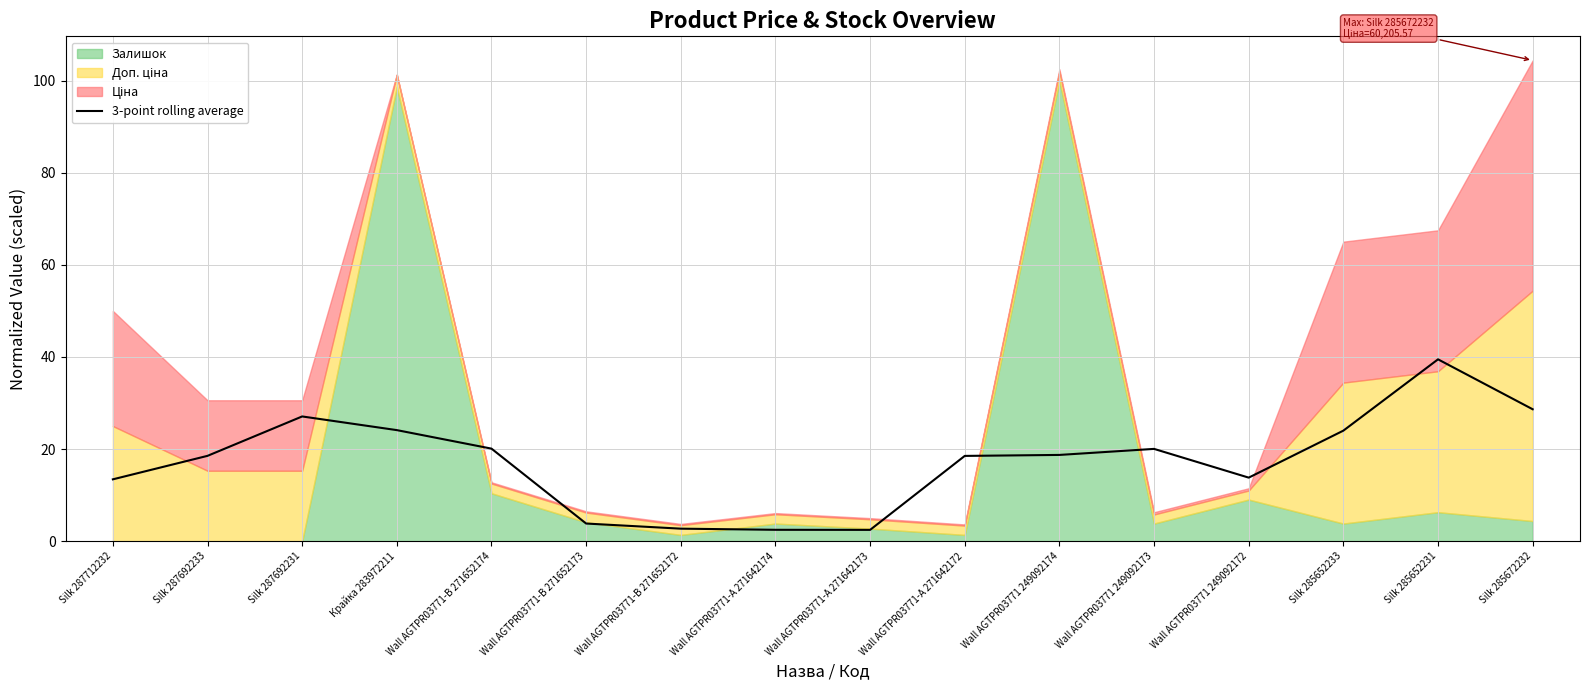

True or false: there are more than 1 points higher than both neighbors.

True